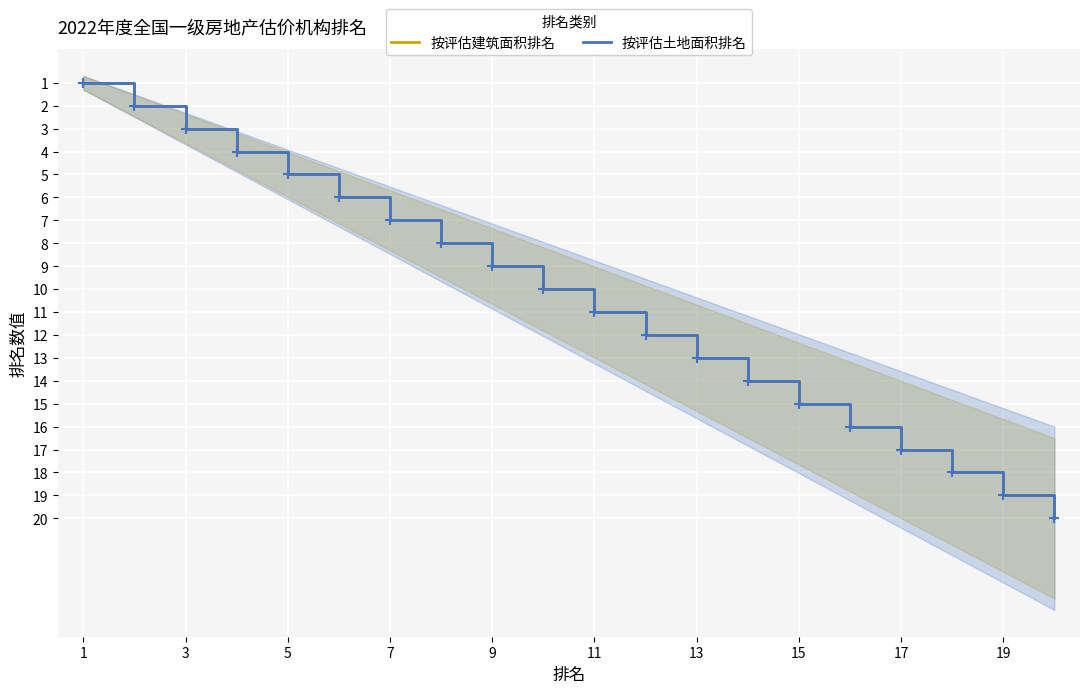

What are all the series names shown in the legend?

按评估建筑面积排名, 按评估土地面积排名